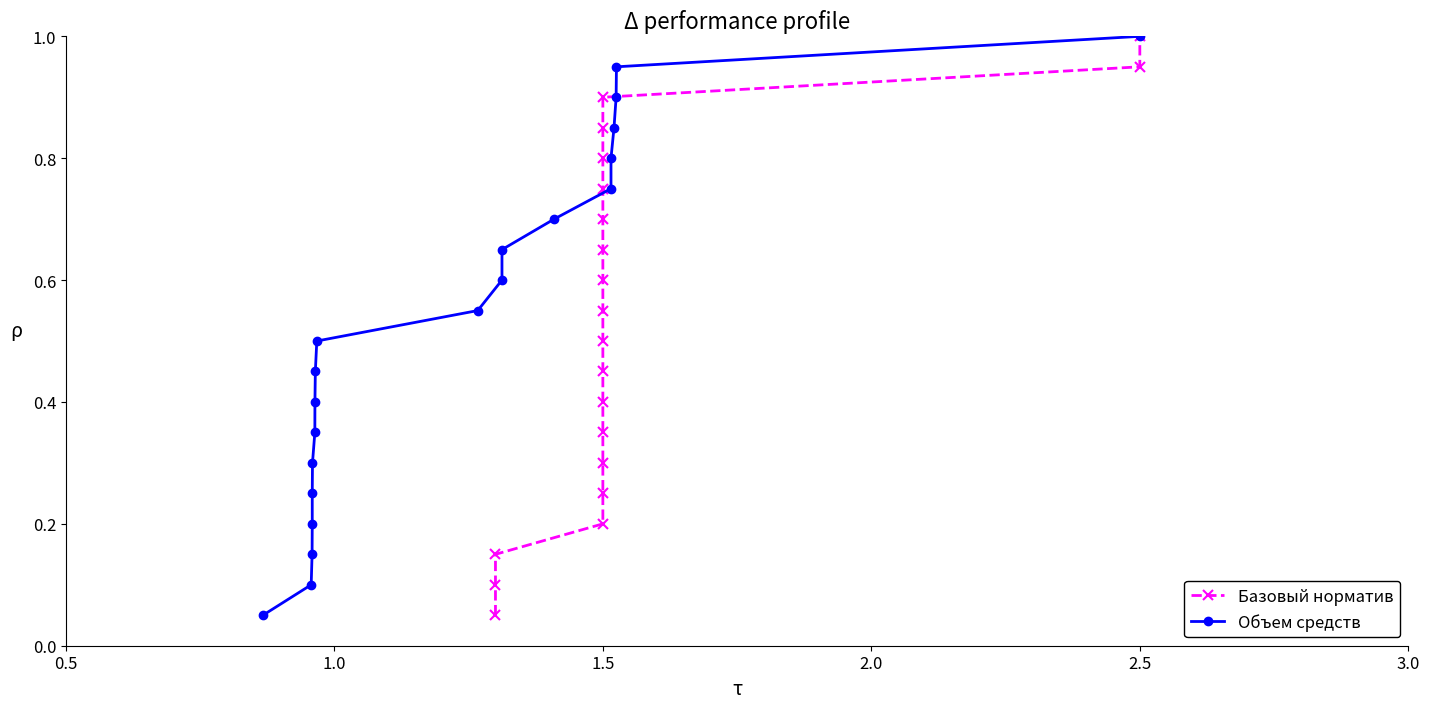

Which has a higher value, 6 or 0.5?

6